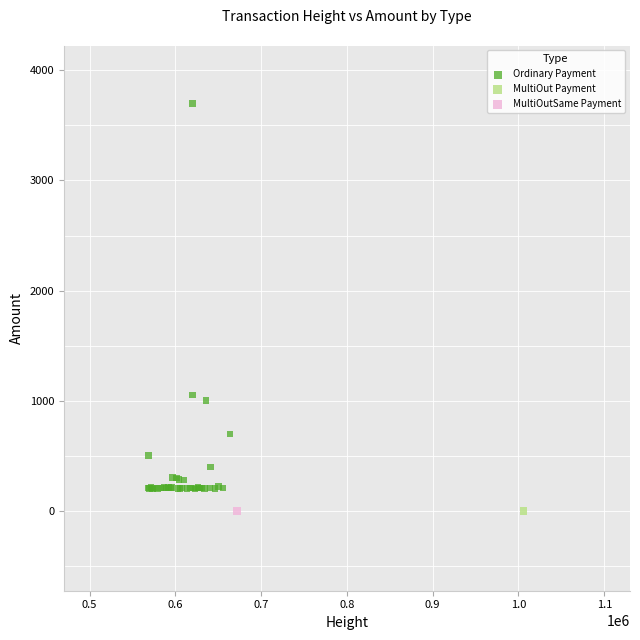

What are all the series names shown in the legend?

Ordinary Payment, MultiOut Payment, MultiOutSame Payment